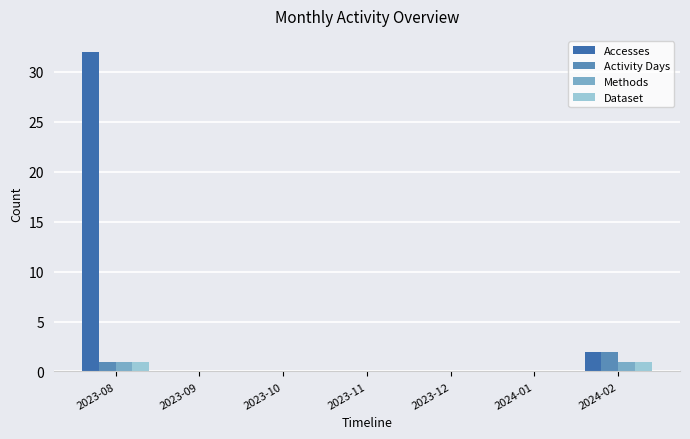

What is the maximum value for Methods?

1